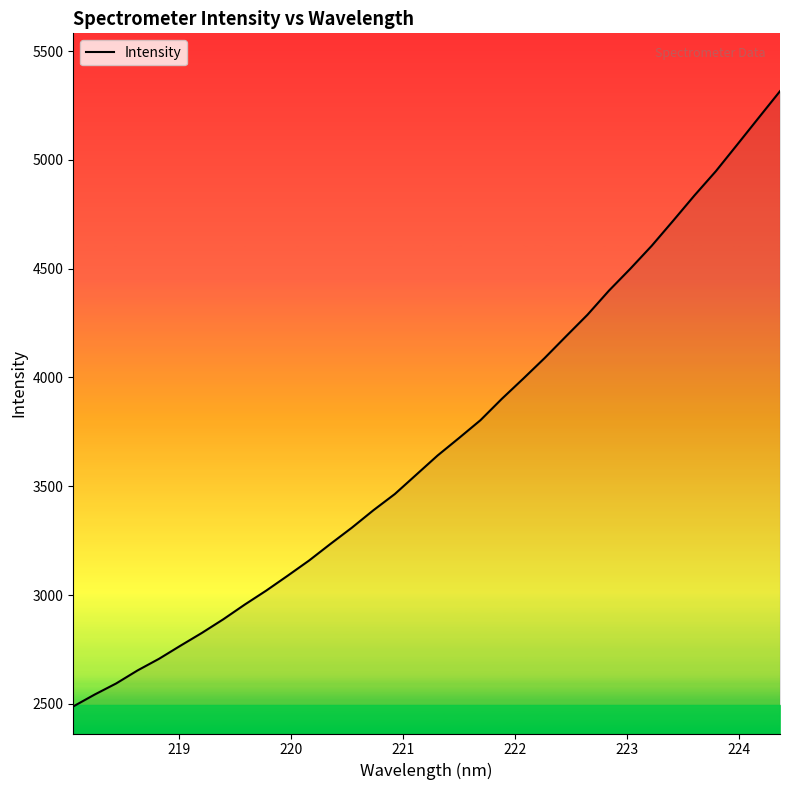

What is the difference between the maximum and minimum values?

2827.1